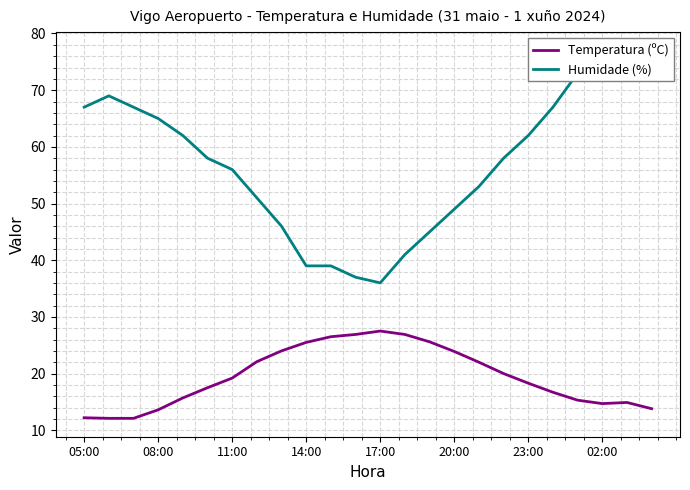

What is the highest value of the Temperatura (ºC) series?

27.5